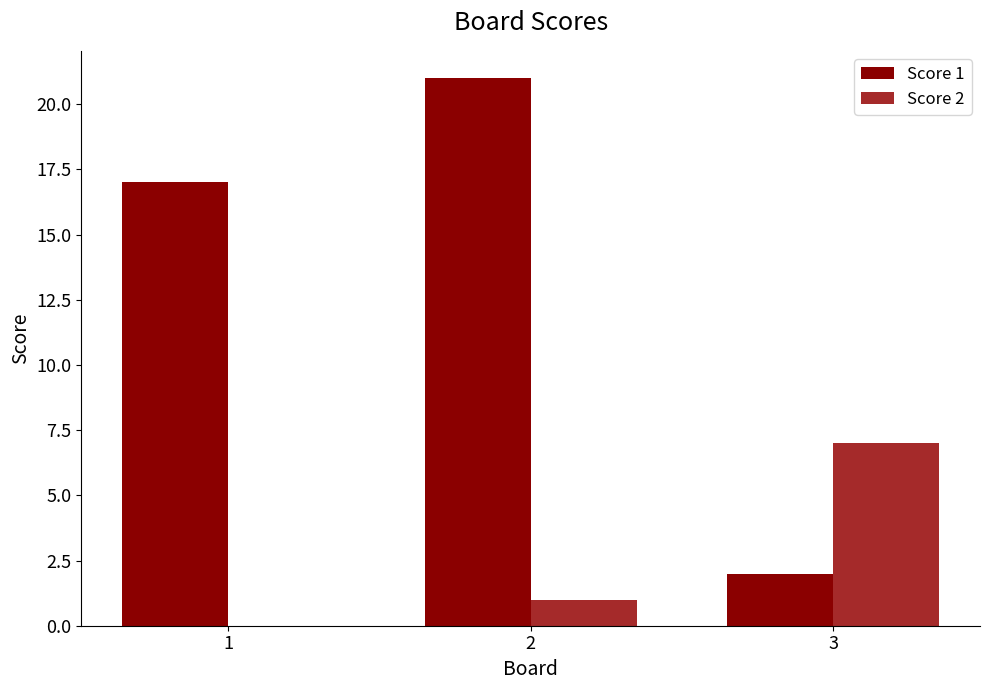

How many groups of bars are there?

3